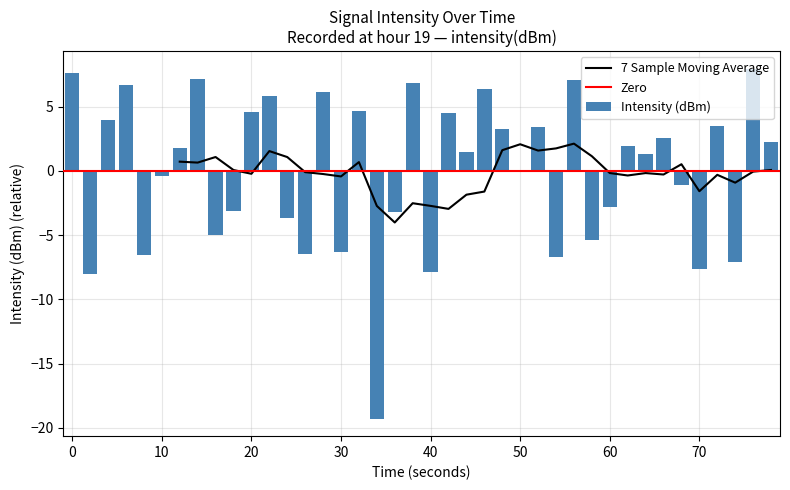

The Intensity (dBm) series shows -4.8 at 60. True or false?

False